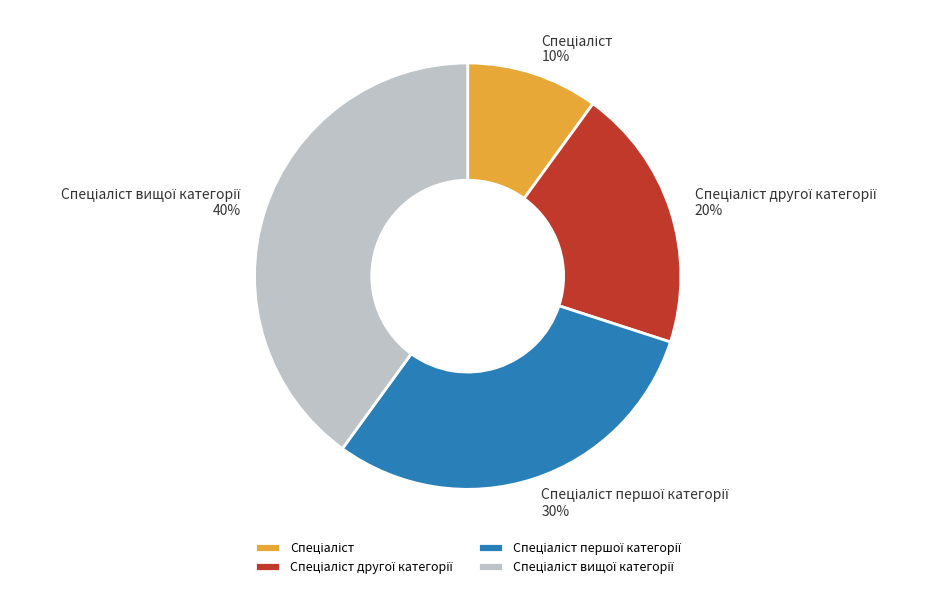

Is there any slice that represents more than half of the pie?

No